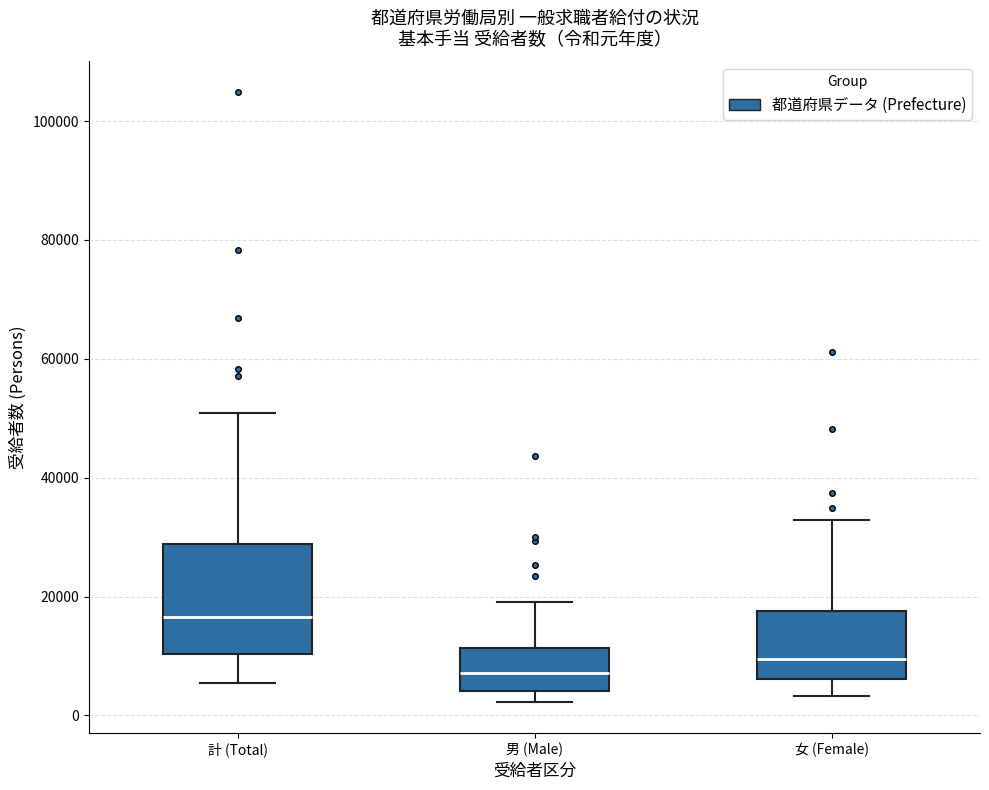

Which box is the tallest, from its lower edge to its upper edge?

計 (Total)